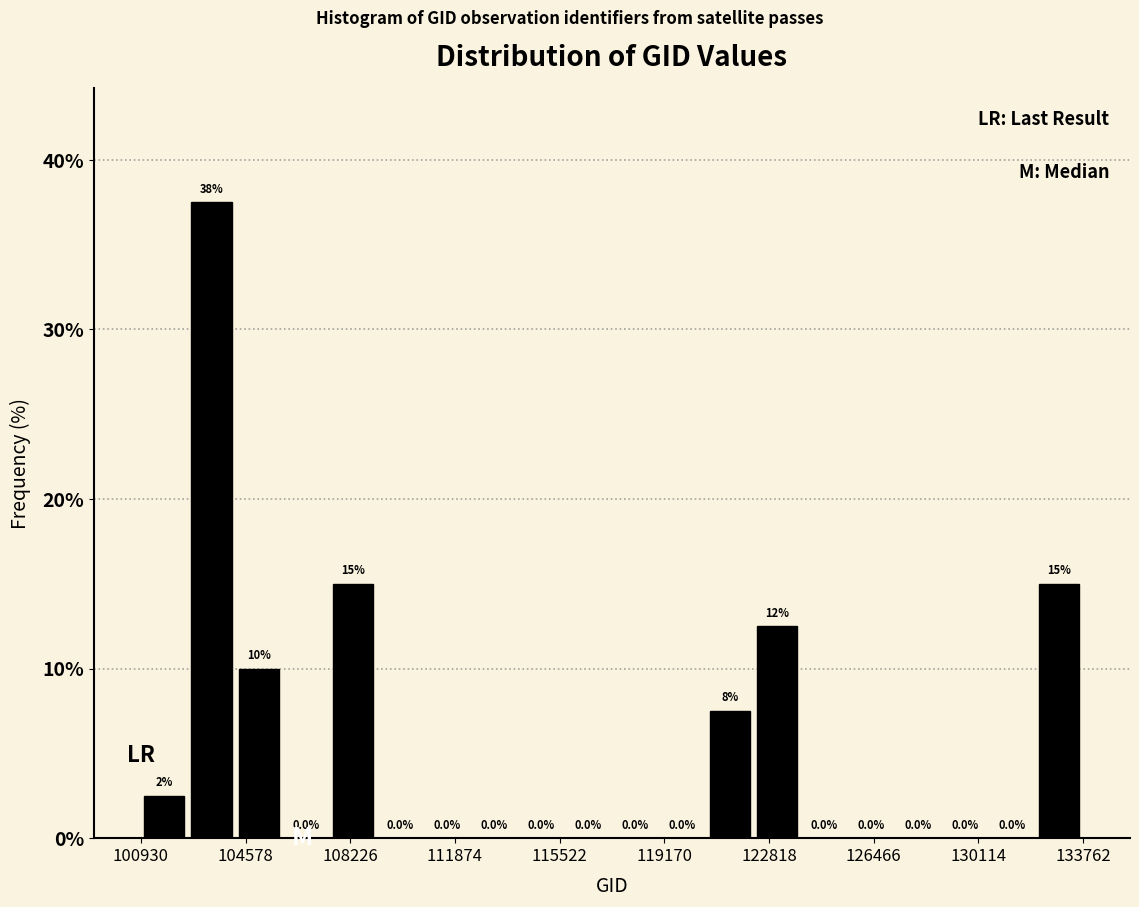

Read against the x-axis, roughly where is the centre of the tallest bar?

103500